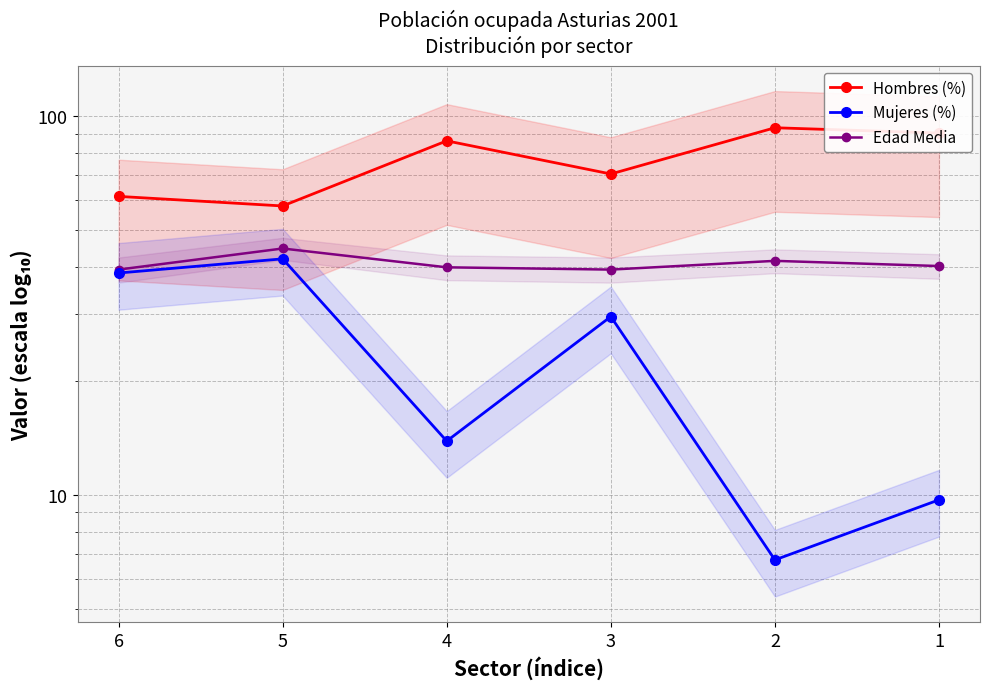

Rank the series by their average value, from highest to lowest.

Hombres (%), Edad Media, Mujeres (%)